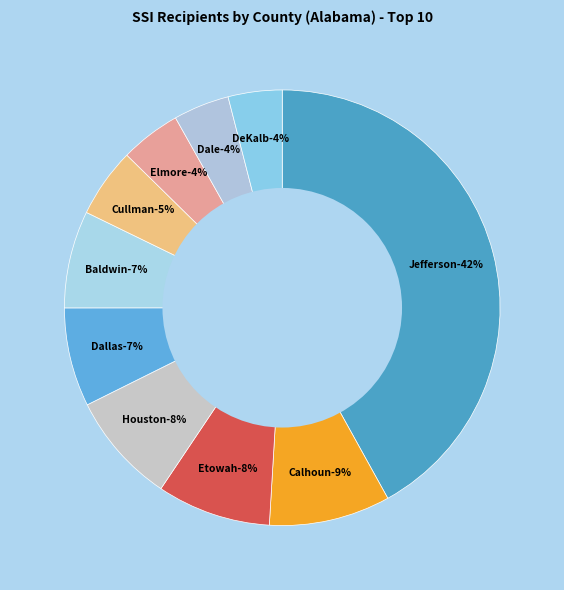

Does Elmore account for over 50% of the chart?

No